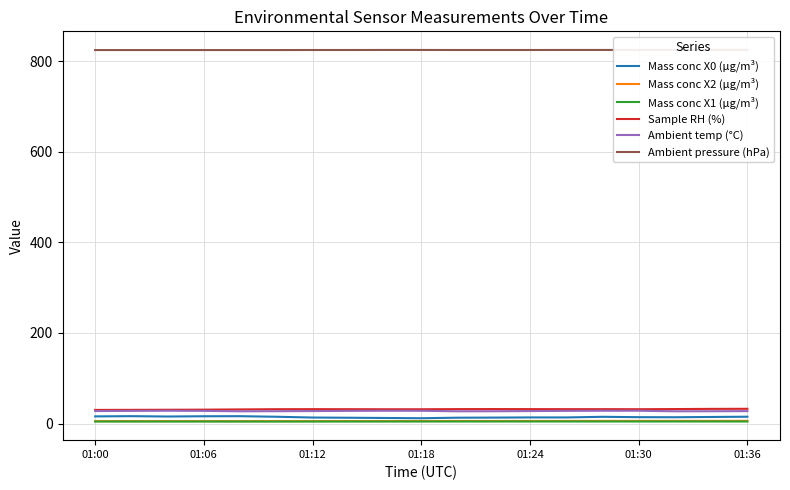

How many categories are shown in the chart?

19